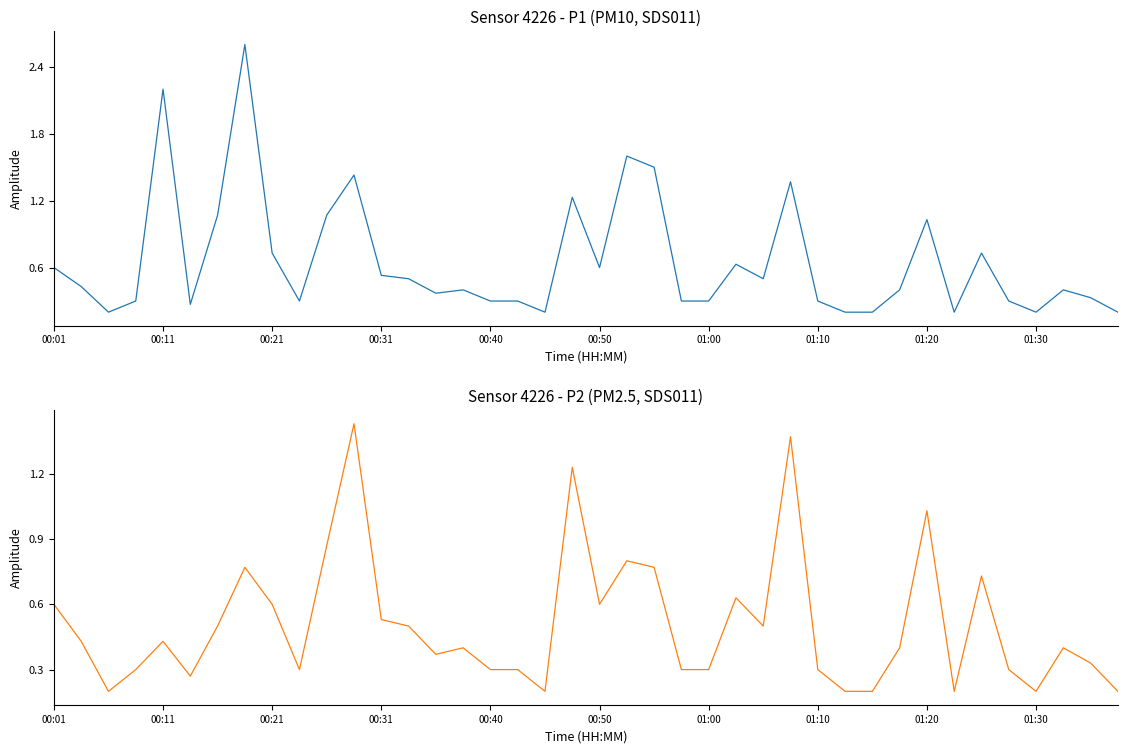

List the series in order of their overall mean, highest first.

P1, P2